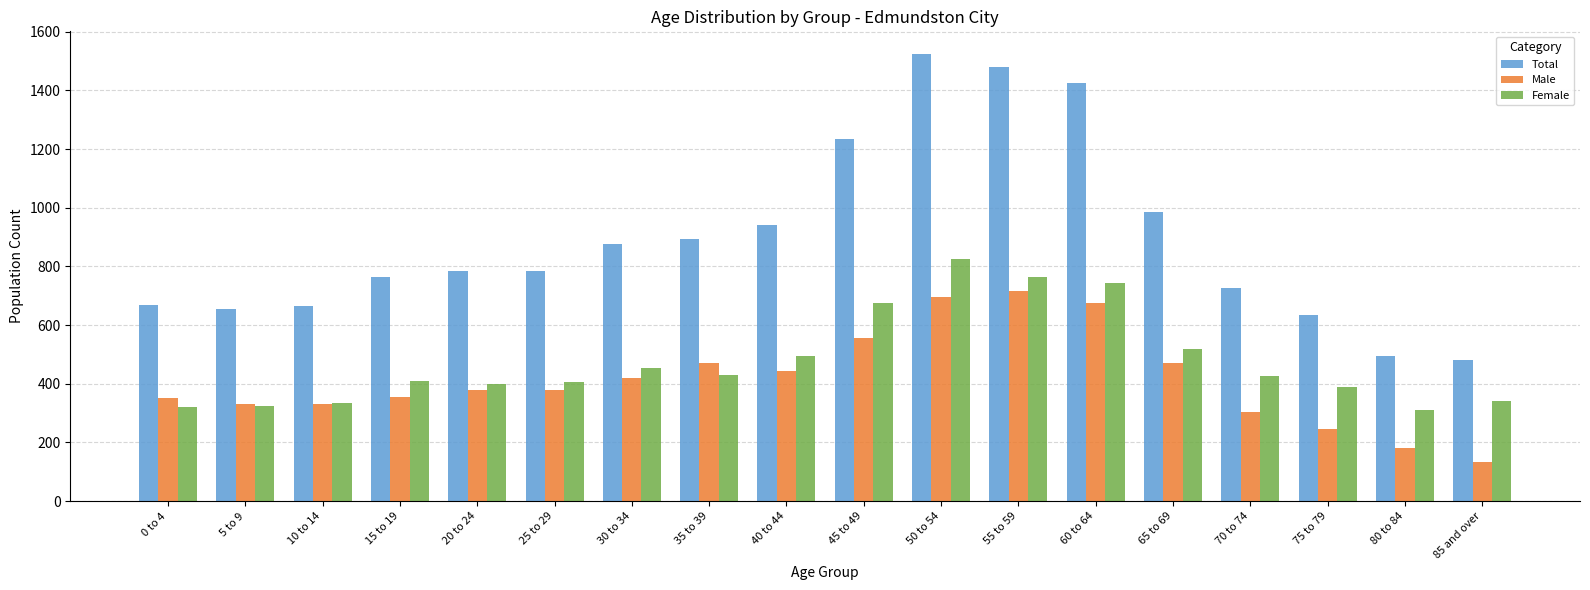

What is the label of the 2nd bar from the left?

5 to 9